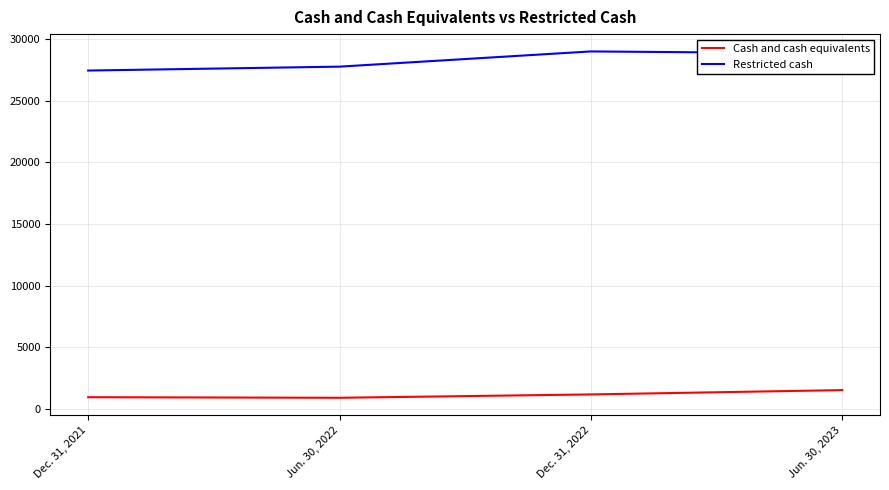

Does the chart display data point markers on the line(s)?

No